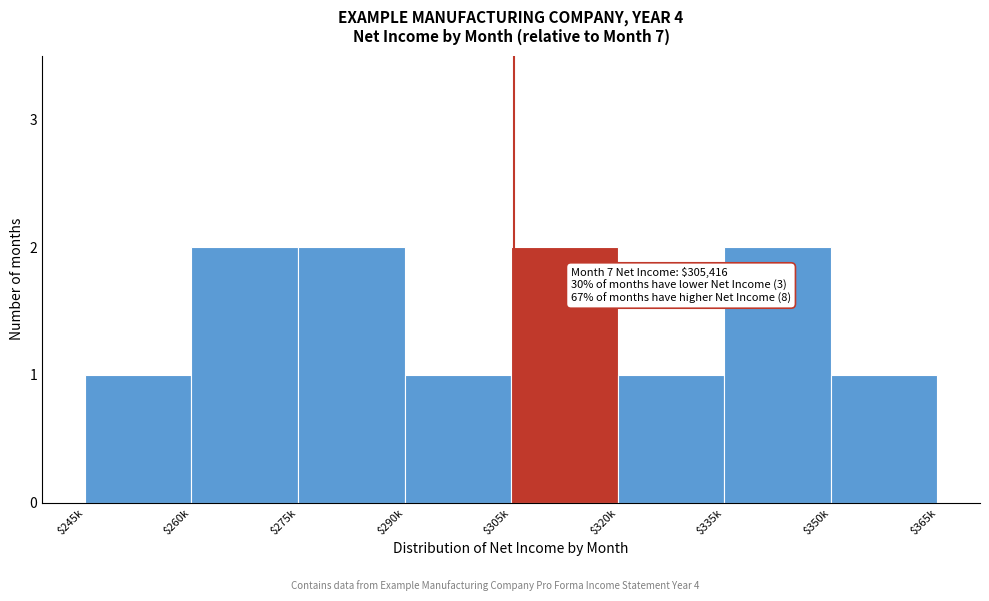

Reading right to left, what are all the values shown in this chart?

1	2	1	2	1	2	2	1